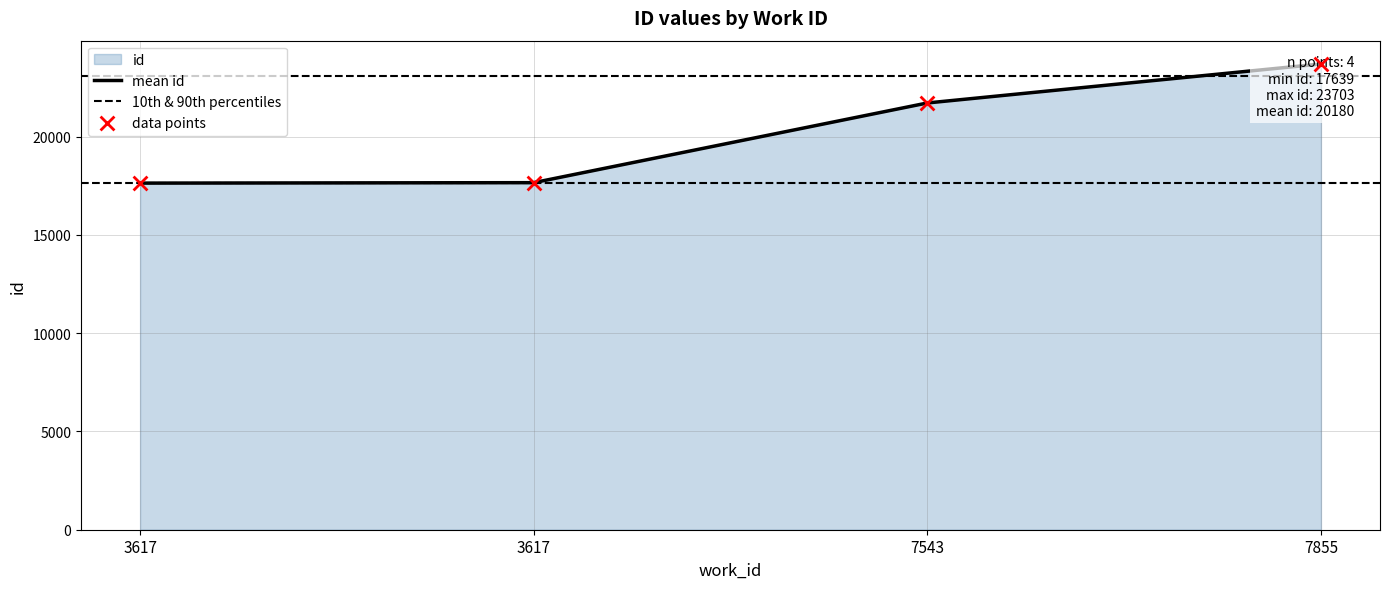

Approximately how many times larger is the value at 7855 compared to 7543?

1.1